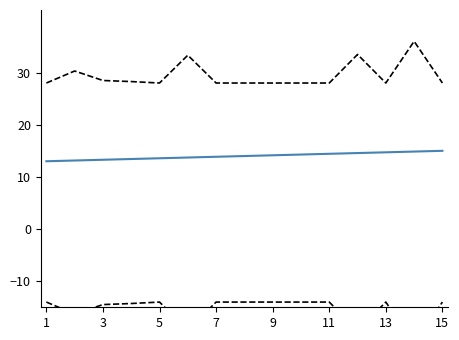

True or false: Carried Points and Diff cross at least once.

False